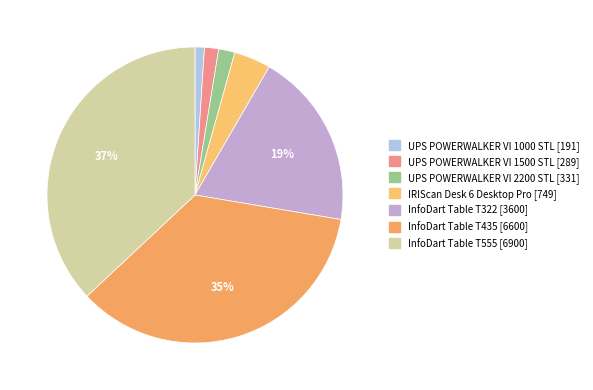

Rank the categories by value from lowest to highest.

UPS POWERWALKER VI 1000 STL, UPS POWERWALKER VI 1500 STL, UPS POWERWALKER VI 2200 STL, IRIScan Desk 6 Desktop Pro, InfoDart Table T322, InfoDart Table T435, InfoDart Table T555